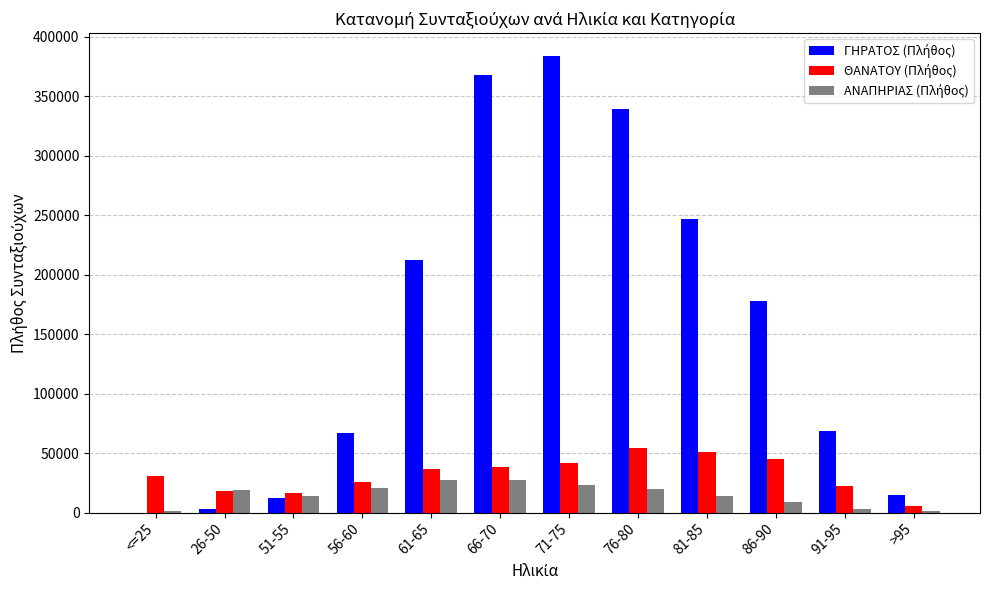

What is the maximum value shown in the chart?

384080